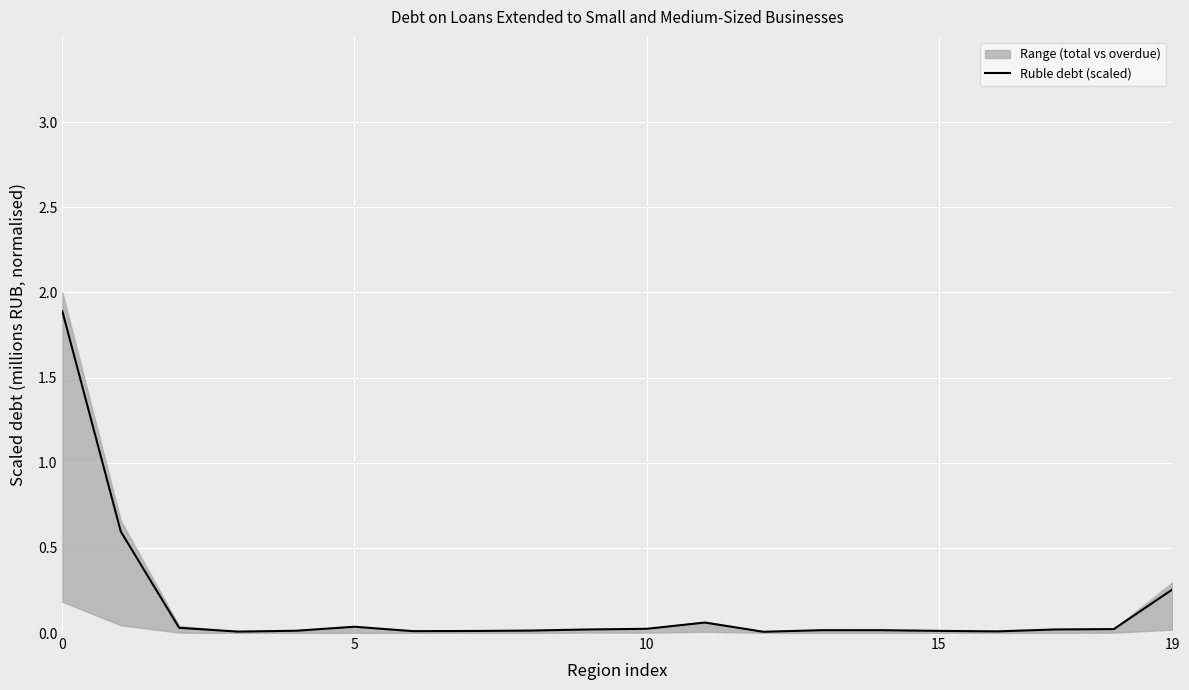

Count the number of categories in the chart.

20